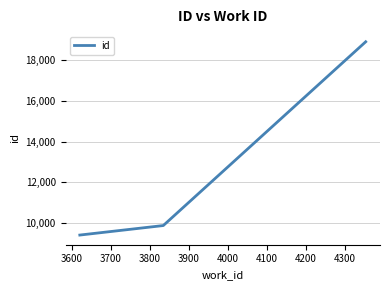

What is the difference between the second highest and minimum values?

468